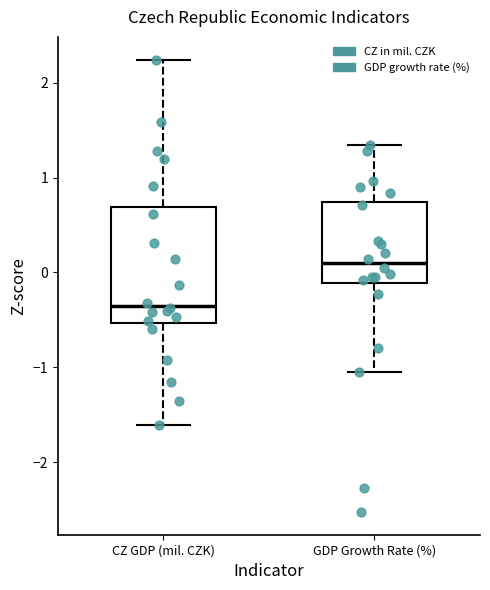

Which box is the tallest, from its lower edge to its upper edge?

CZ GDP (mil. CZK)